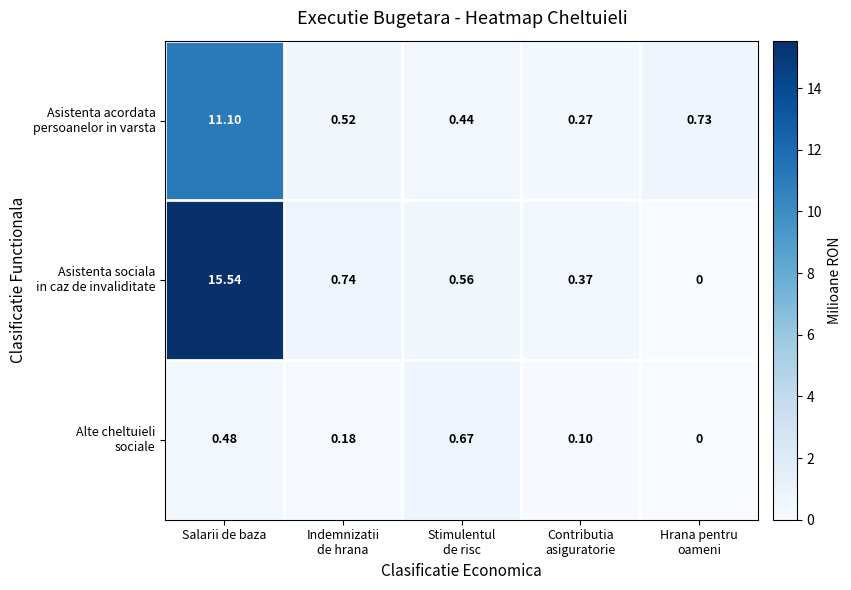

At which category does the chart reach its peak across all series?

Salarii de baza